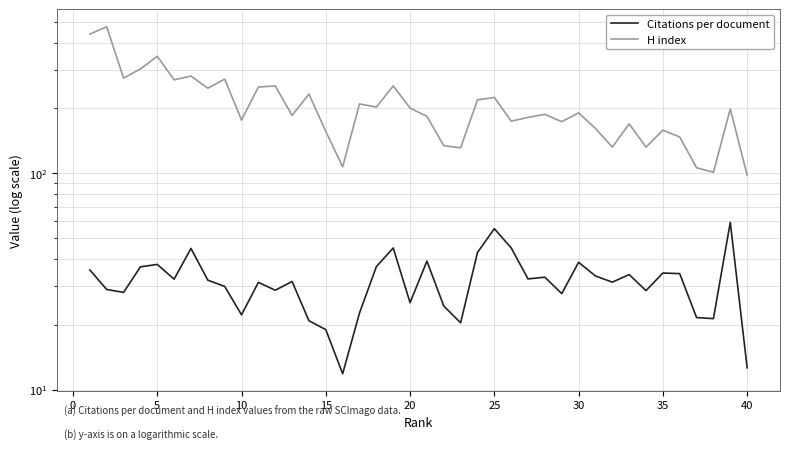

Which series has the widest spread of values?

H index